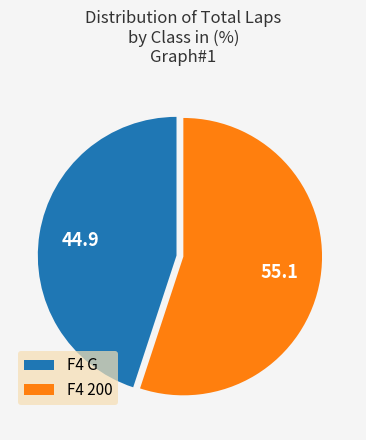

How many slices are in this pie chart?

2